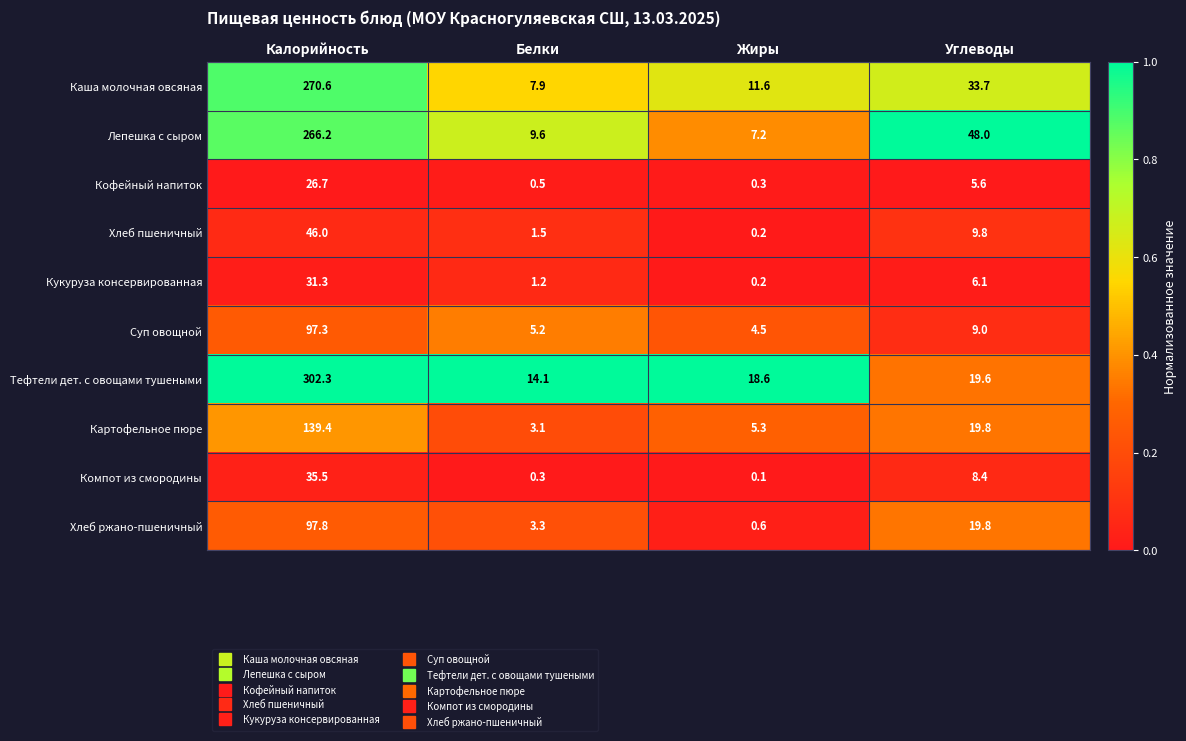

Read the Хлеб ржано-пшеничный value at Белки.

3.3